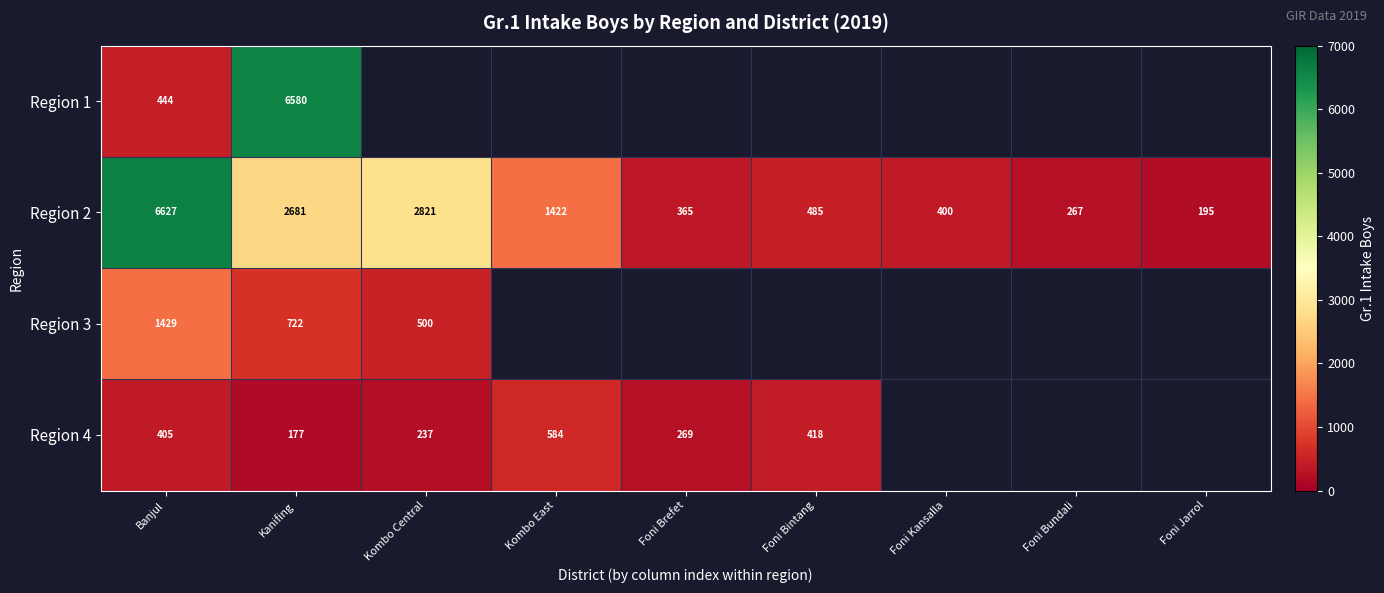

The value of Region 2 at Banjul is 1345. True or false?

False